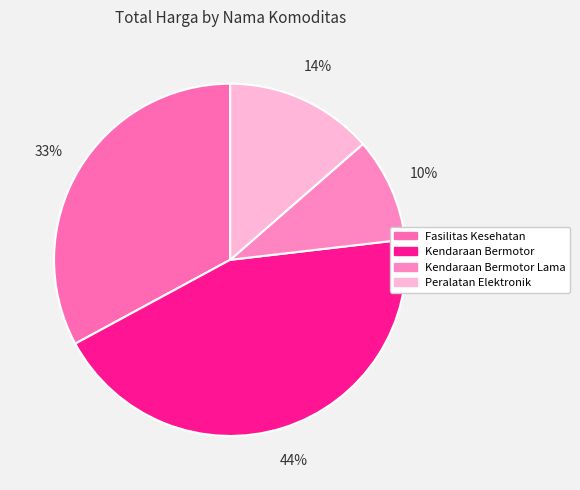

How many slices are in this pie chart?

4